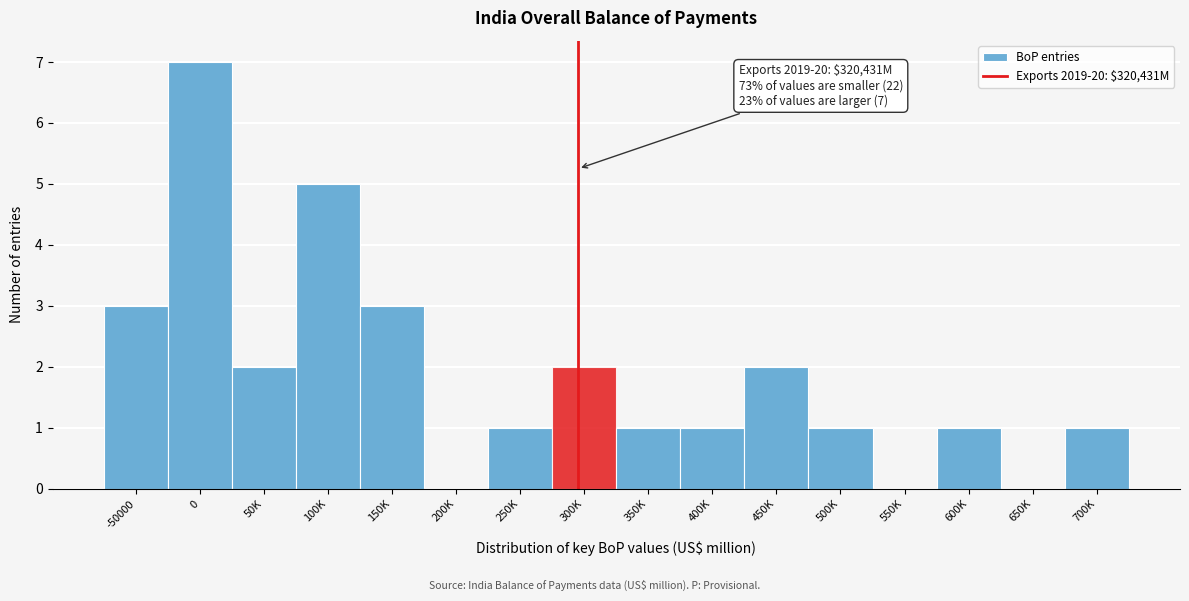

Reading right to left, transcribe all the data shown in this chart.

700K=1	650K=0	600K=1	550K=0	500K=1	450K=2	400K=1	350K=1	300K=2	250K=1	200K=0	150K=3	100K=5	50K=2	0=7	-50000=3